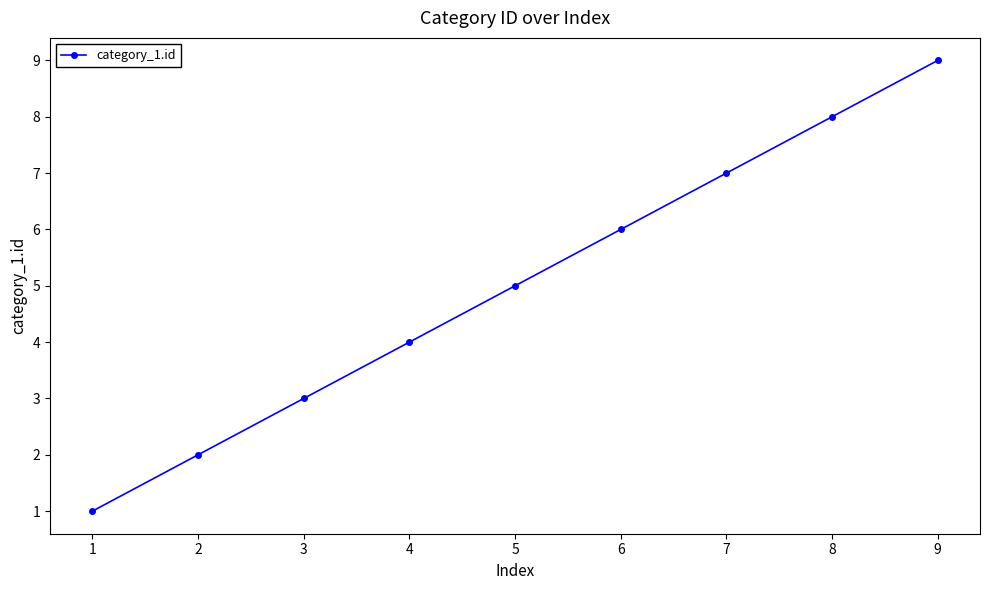

At which category does the chart reach its peak across all series?

9